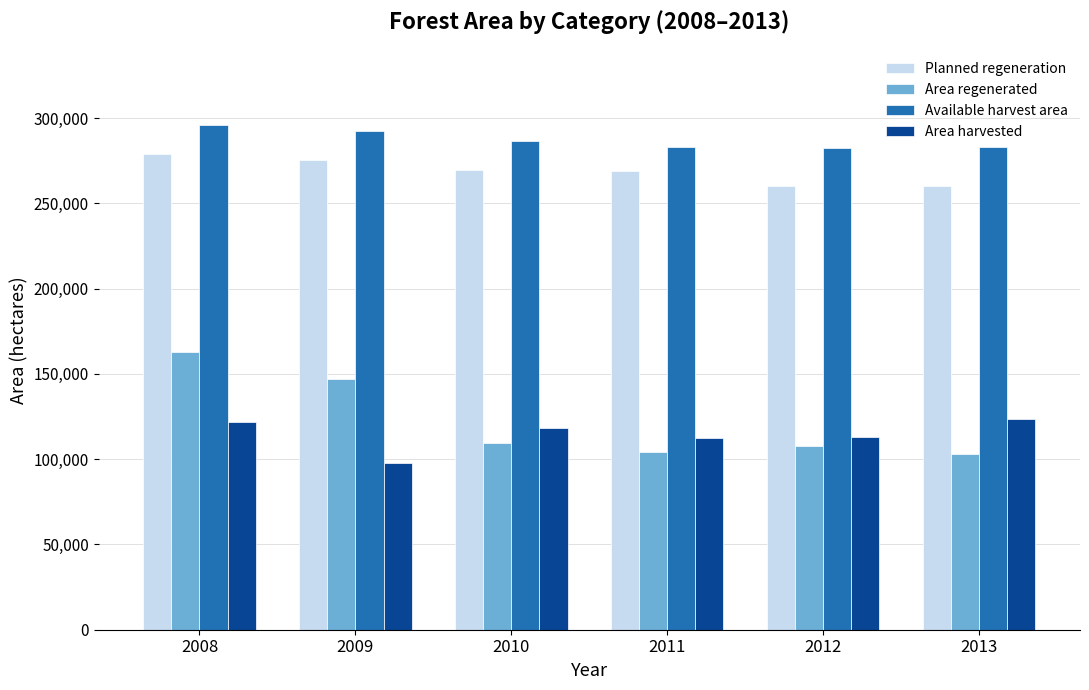

Where does the Available harvest area series first go above 286837?

2008